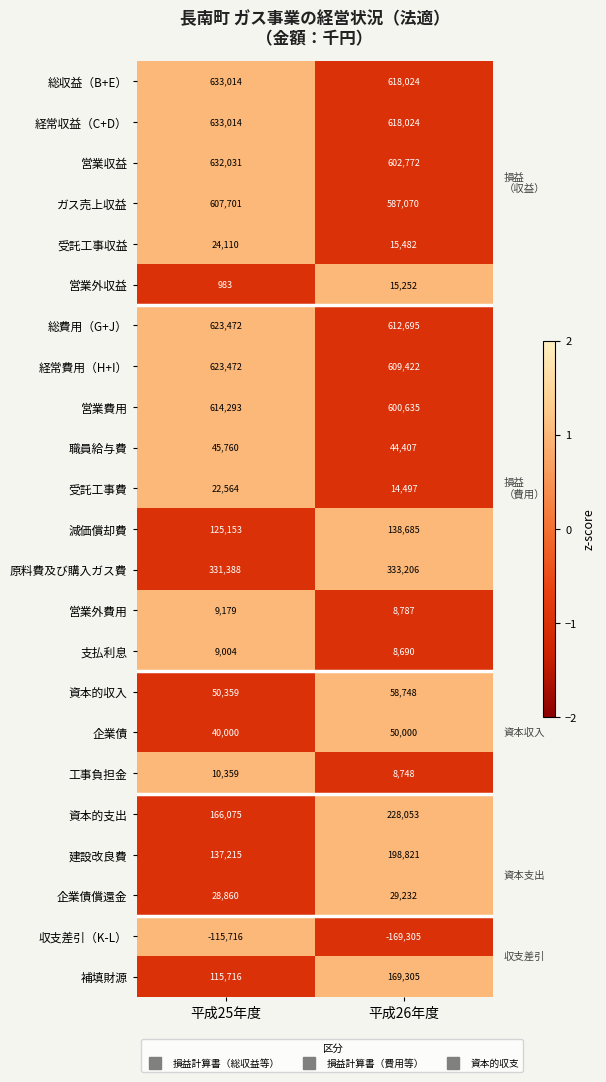

What is the average value of the 経常収益（C+D） series?

625519